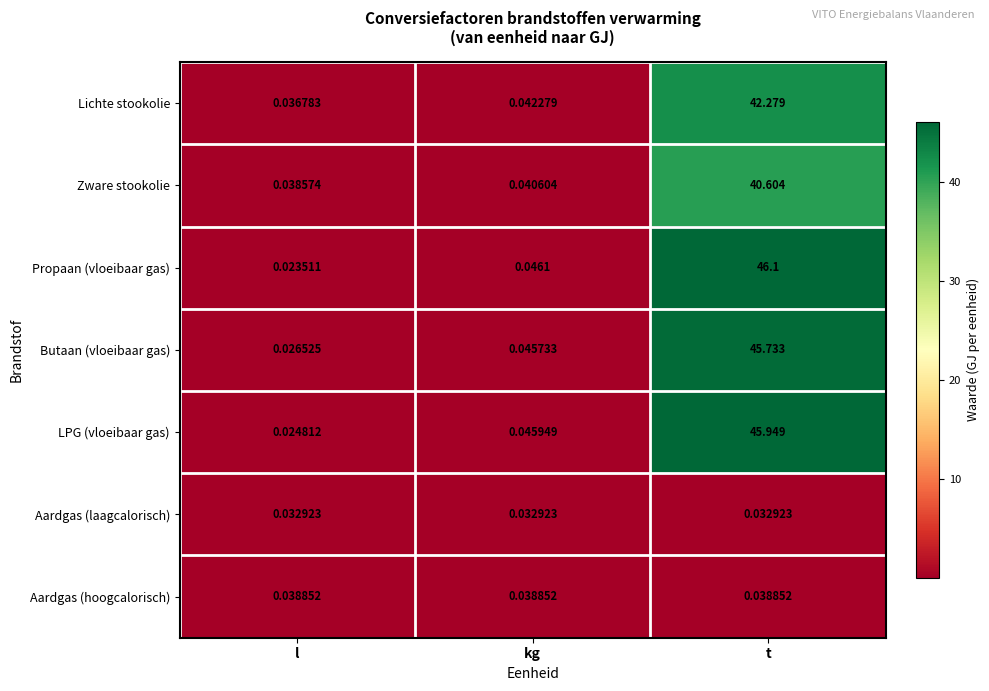

Which category has the highest value in the Propaan (vloeibaar gas) series?

t